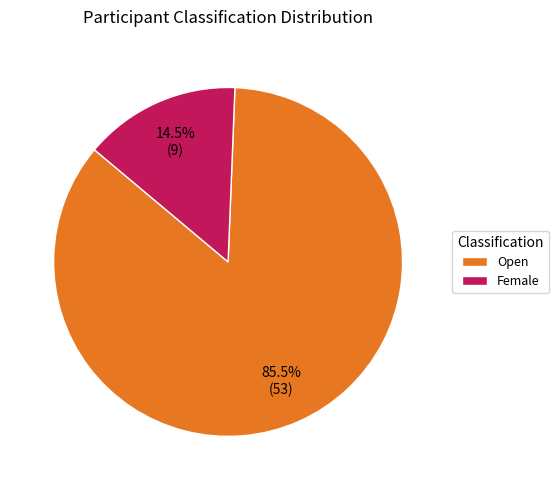

Count the number of slices in the pie.

2